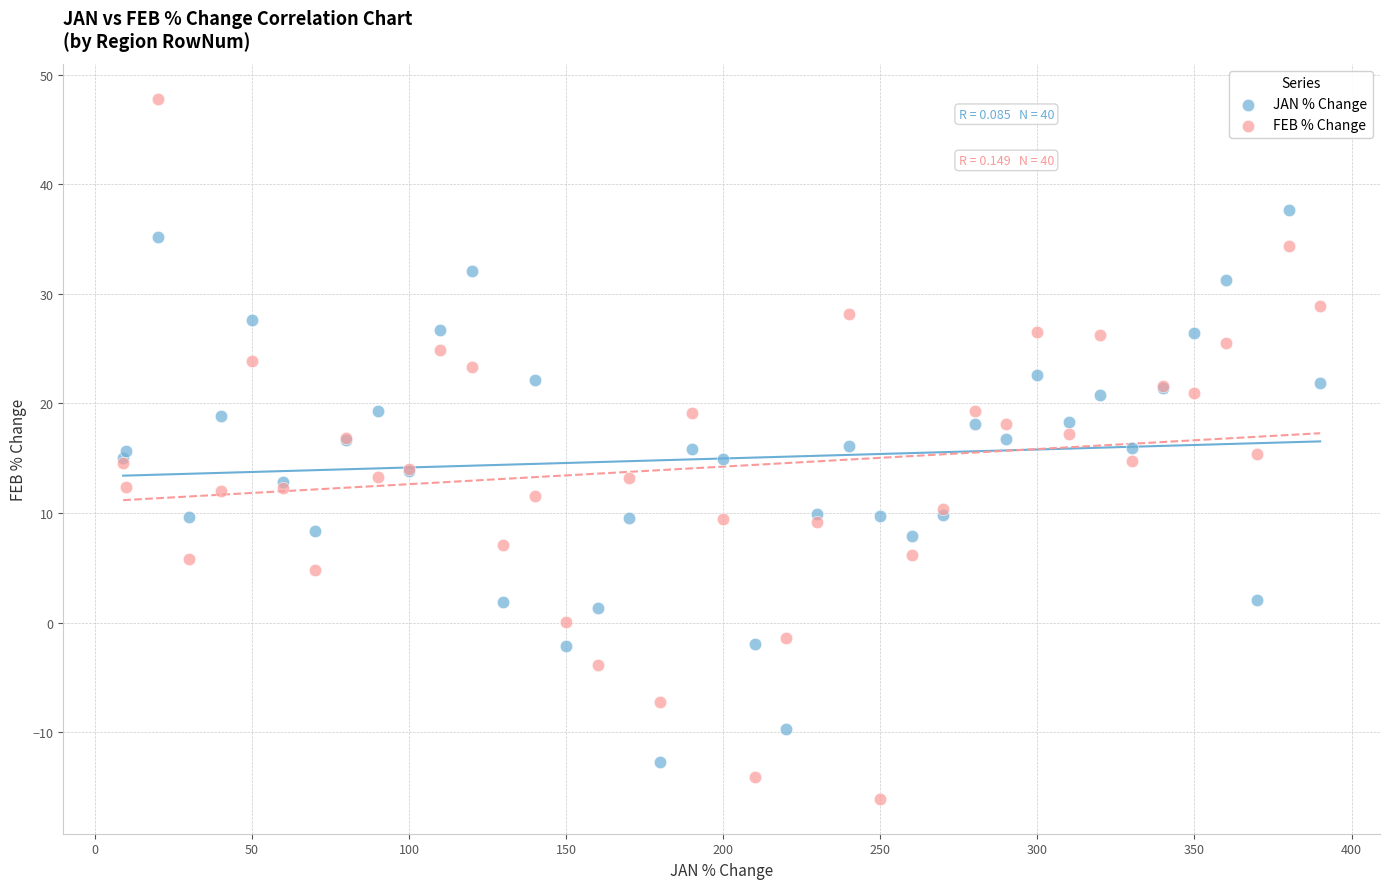

Which series reaches the minimum Y coordinate?

FEB % Change